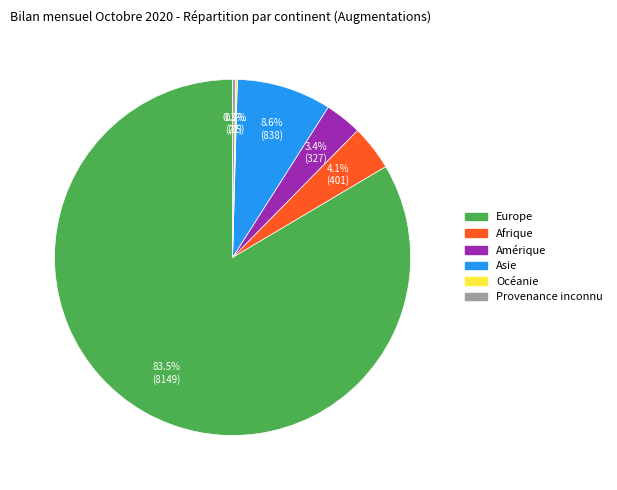

Which slice represents more than half of the pie?

Europe